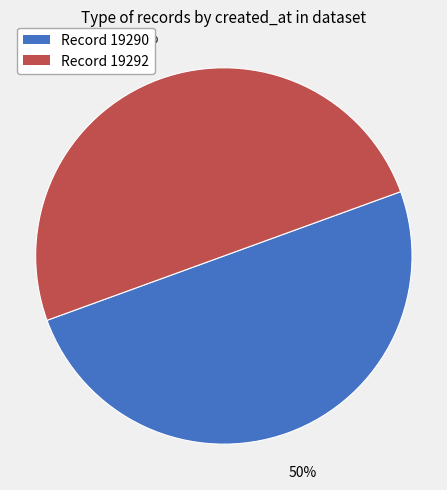

How many slices are in this pie chart?

2